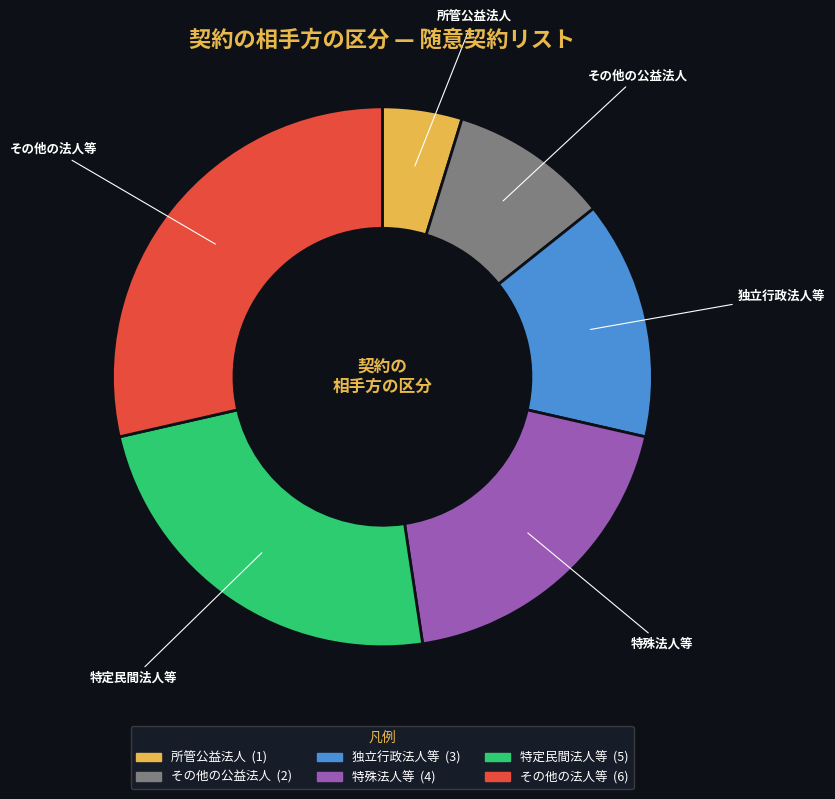

Does 所管公益法人 represent more than half of the total?

No